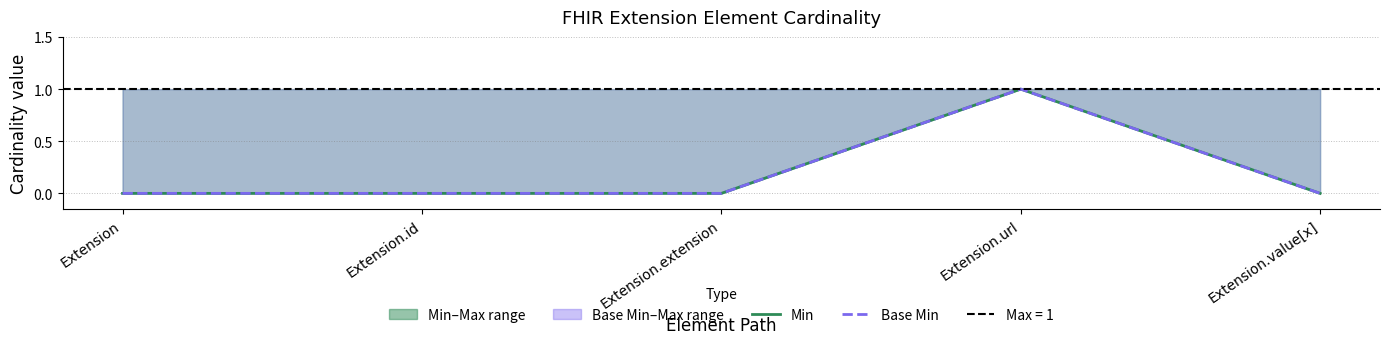

True or false: Base Min and Min intersect in this chart.

False